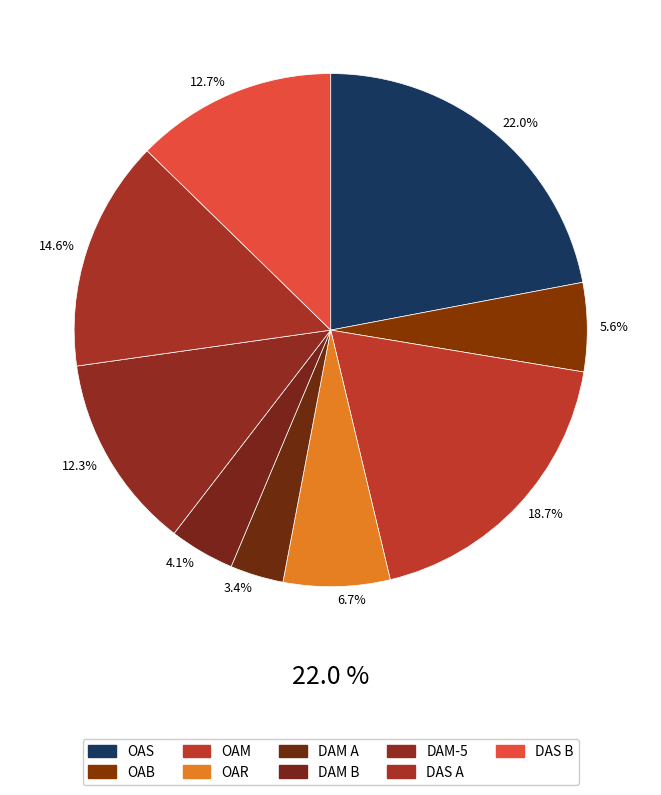

Rank the categories by value from lowest to highest.

DAM A, DAM B, OAB, OAR, DAM-5, DAS B, DAS A, OAM, OAS